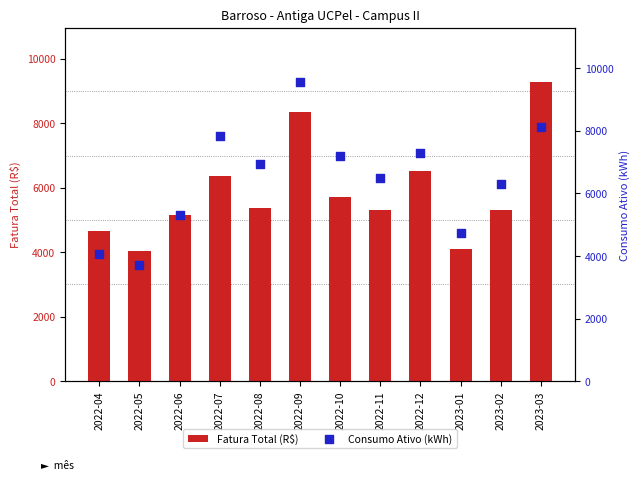

Which series contains the lowest Y value?

Consumo Ativo (kWh)